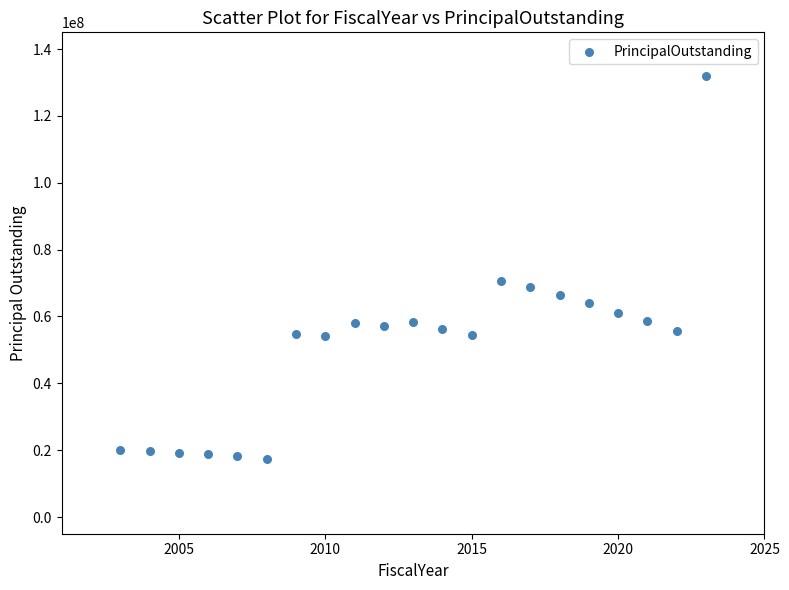

What Y value in the scatter plot is closest to 74587097?

70684942.9